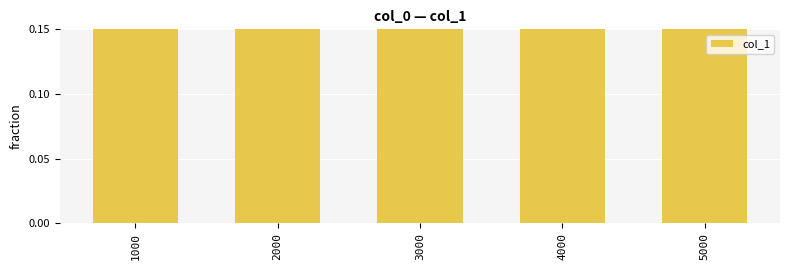

Which label corresponds to the smallest value in the chart?

5000